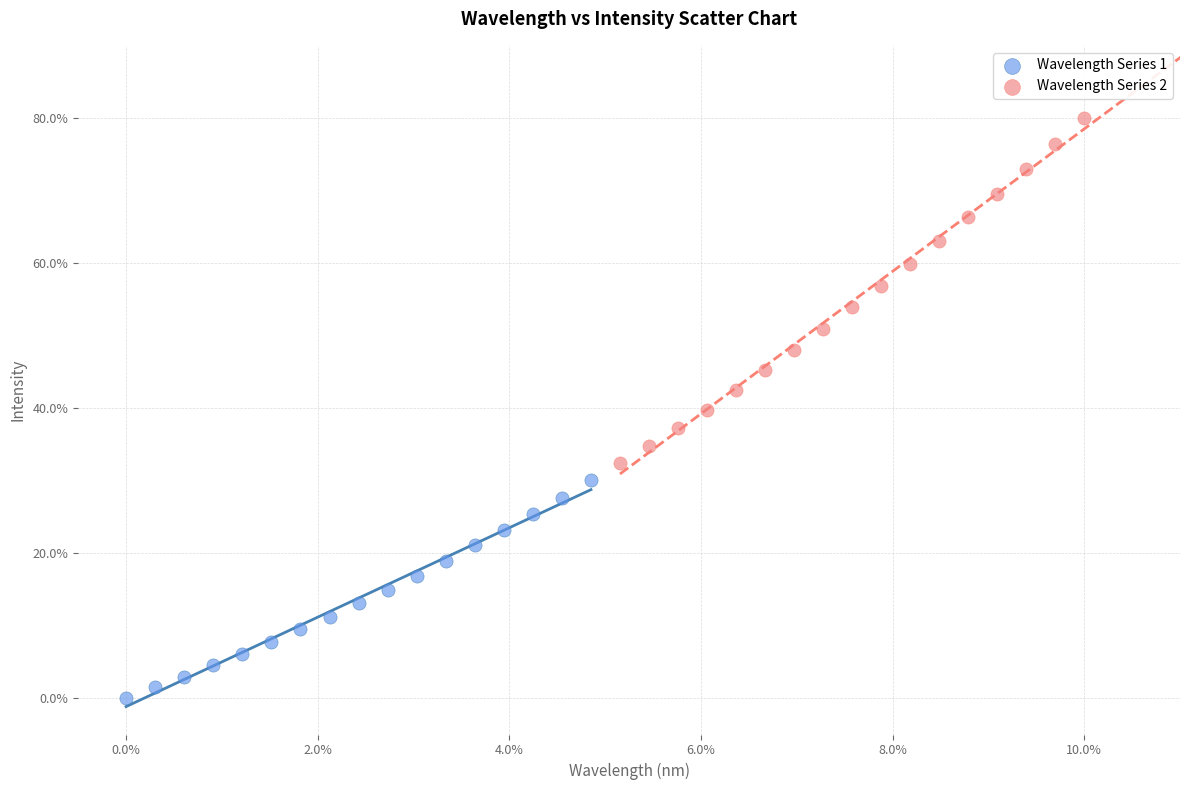

Which series contains the lowest Y value?

Wavelength Series 1